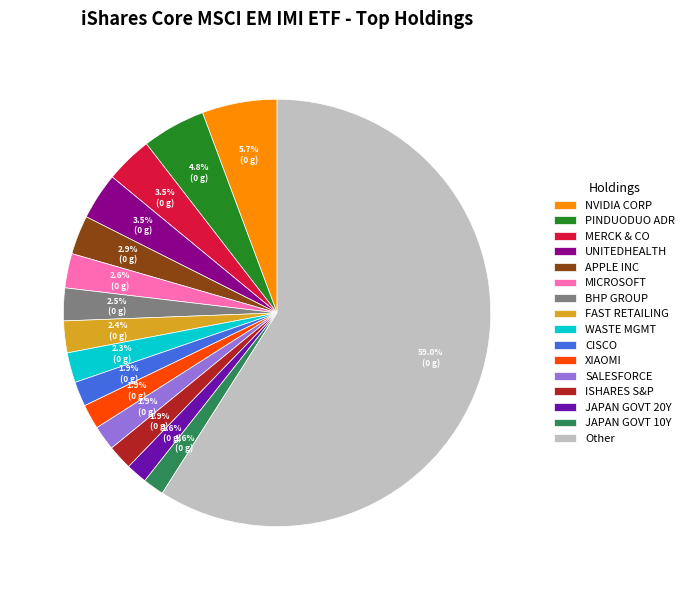

Which slice is the largest?

Other